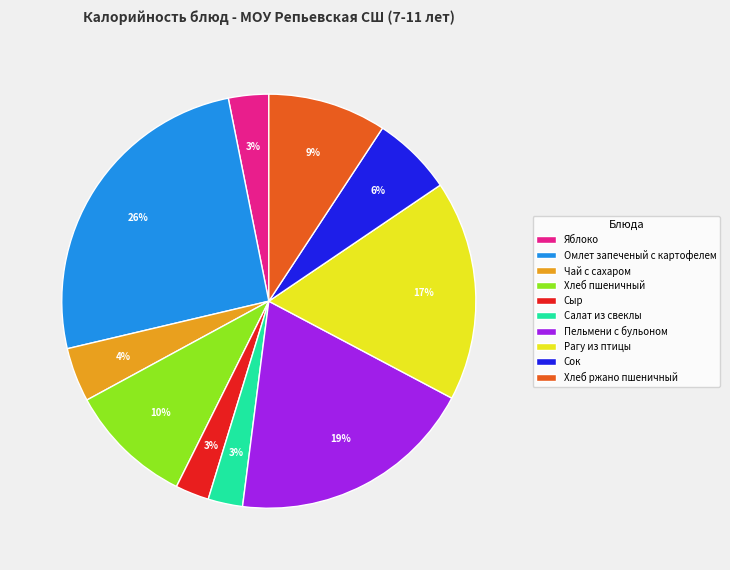

Is there a majority slice in this chart?

No